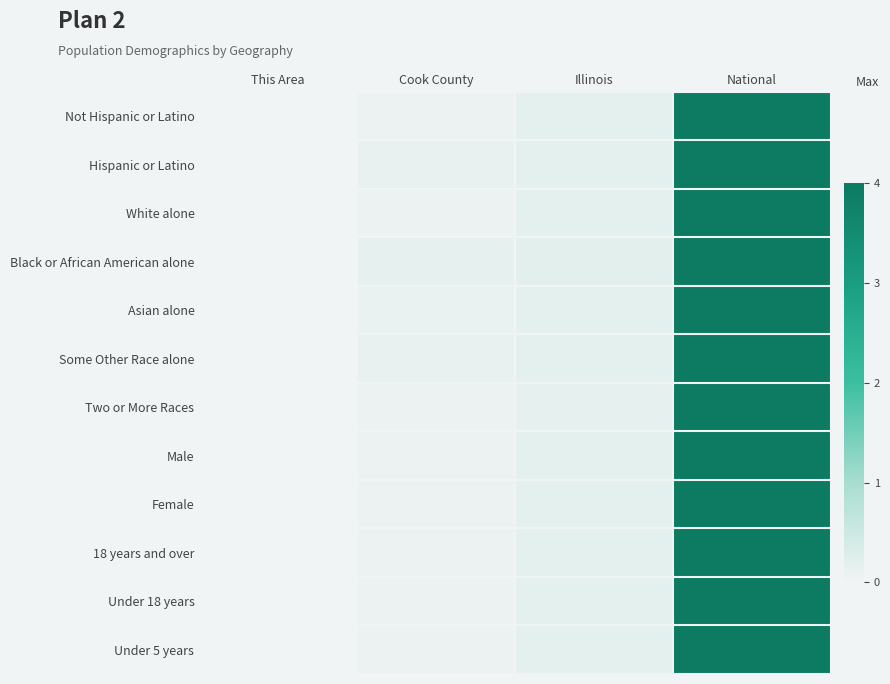

Between Cook County and National, which is larger?

National